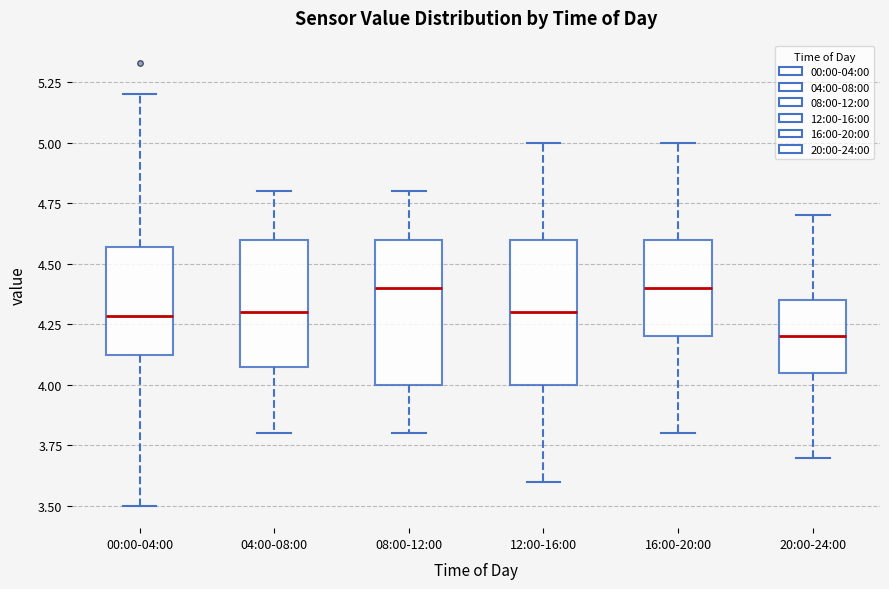

Where does the median line of the box for 04:00-08:00 sit on the y-axis? The values are not printed on the chart, so give them approximately, as read against the axis.

4.30